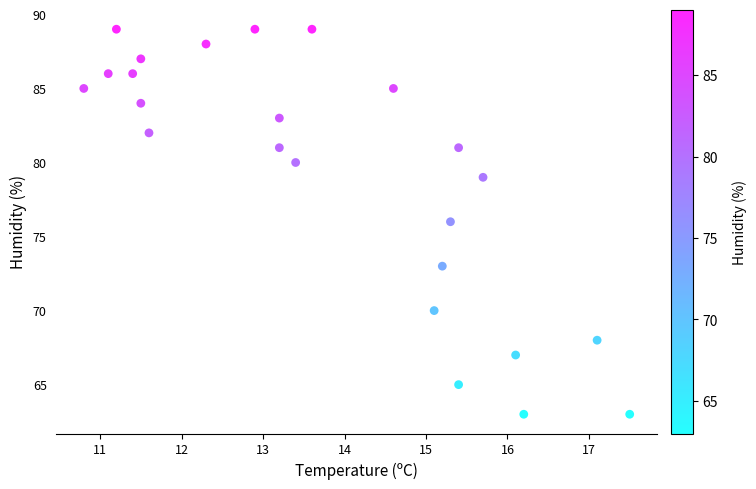

What is the range of Y values (max minus min)?

26